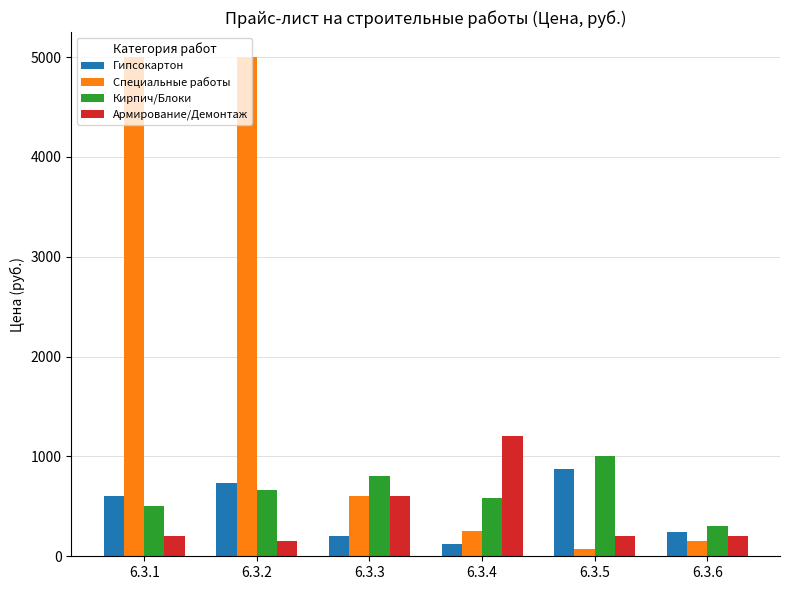

What is the greatest value displayed?

5000